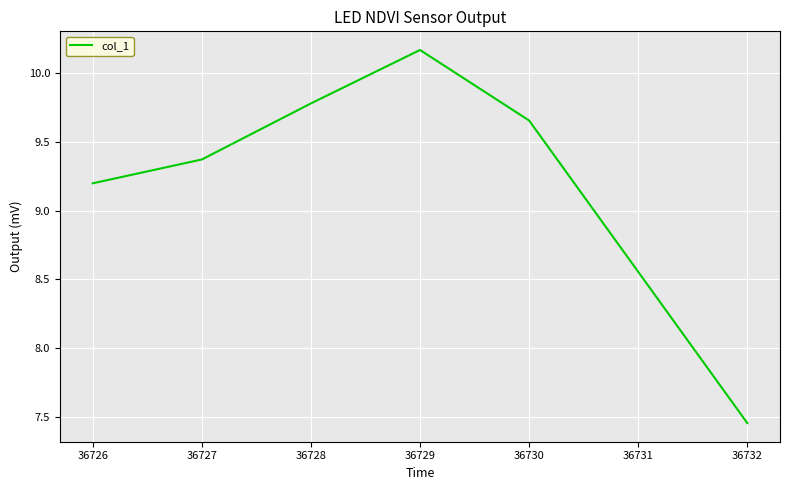

Does the chart display data point markers on the line(s)?

No